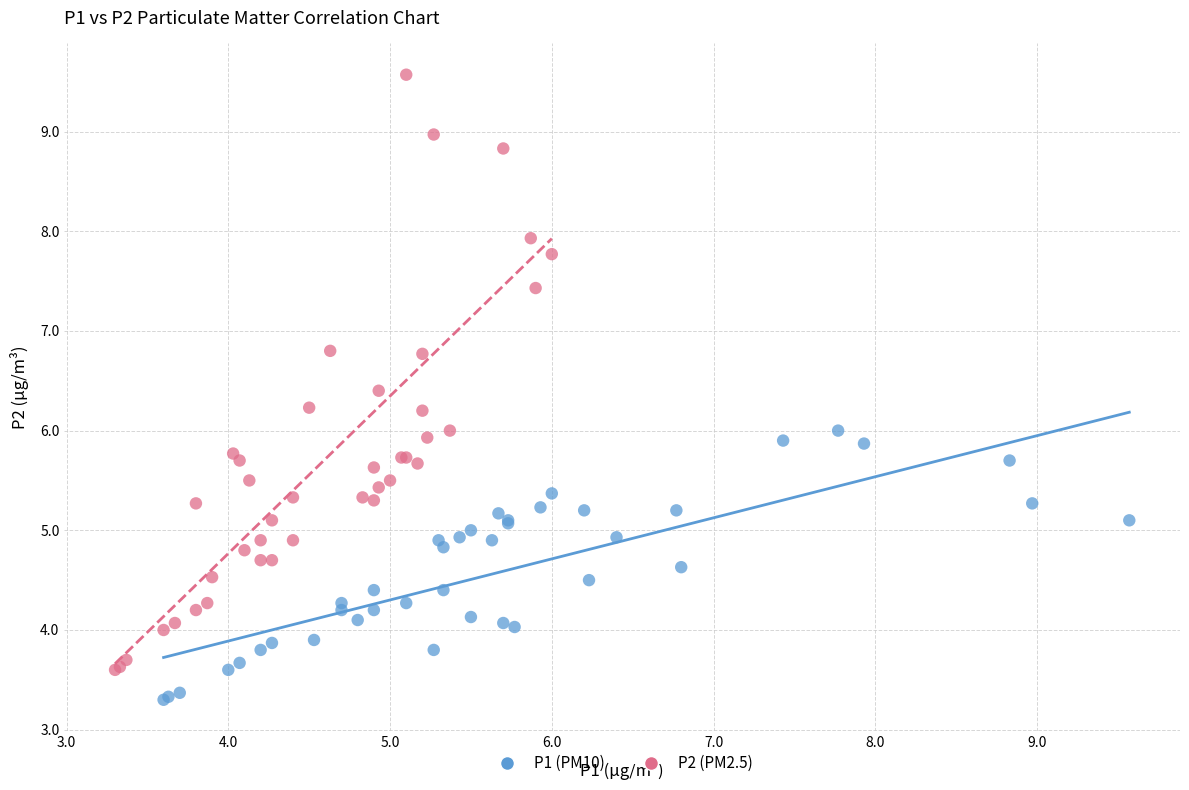

Which series contains the highest Y value?

P2 (PM2.5)